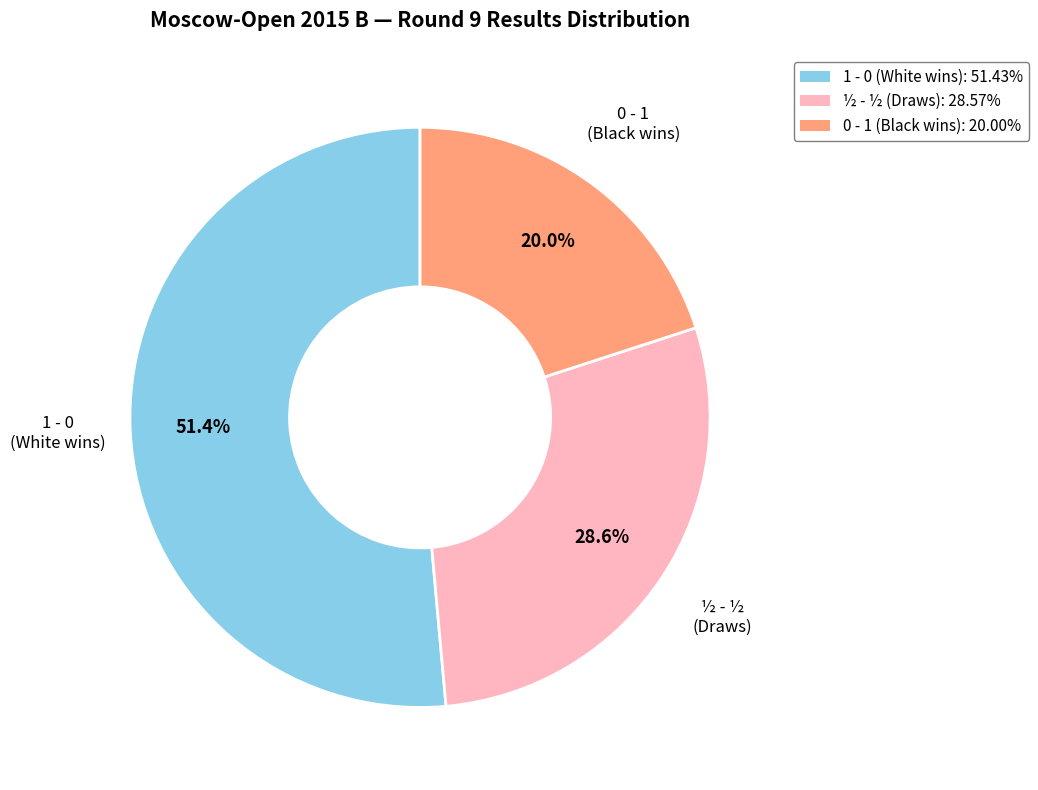

Combined, do ½ - ½ and 0 - 1 account for over 50%?

No